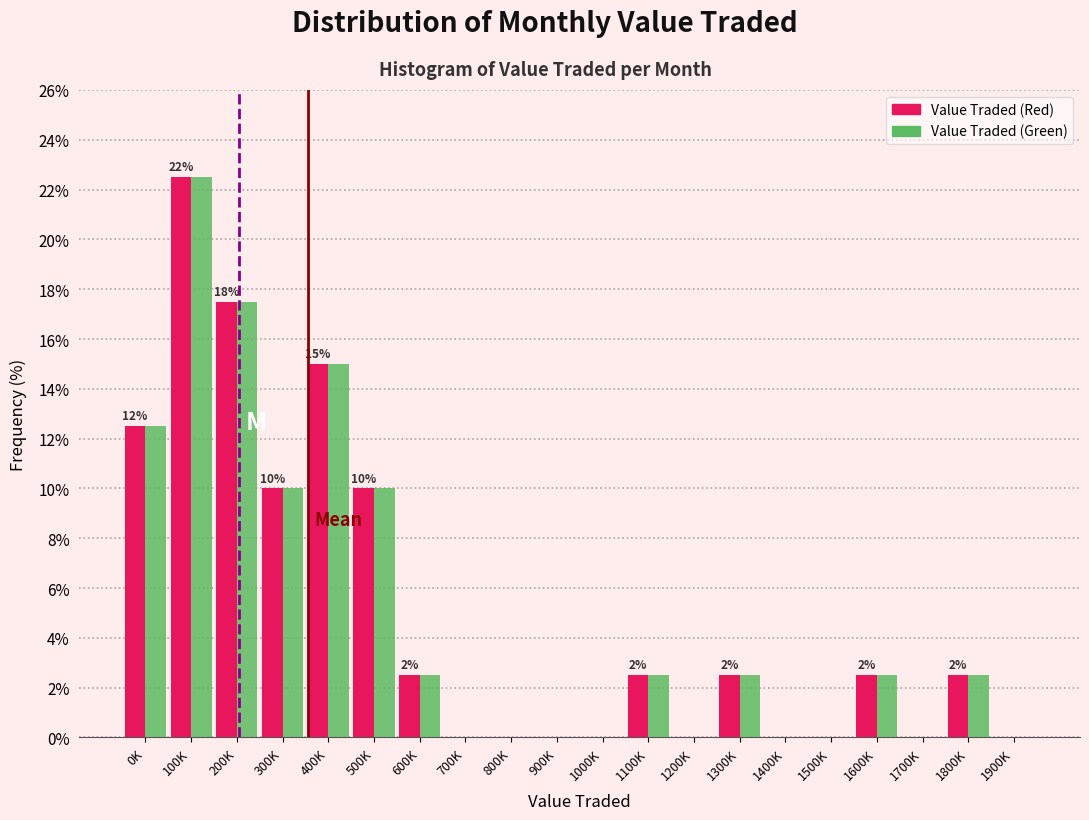

Is it true that Value Traded (Red) equals 2.5 at 600K?

True